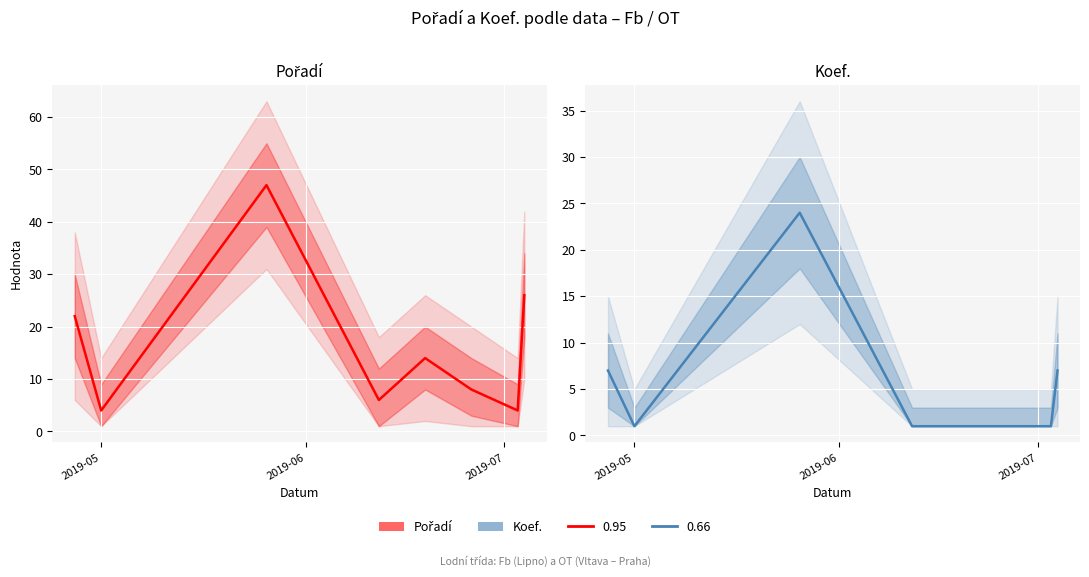

How many data points does each series have?

8